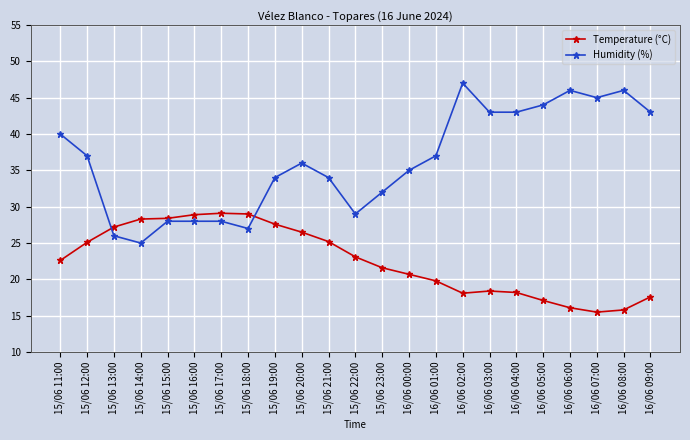

Which series has the widest spread of values?

Humidity (%)